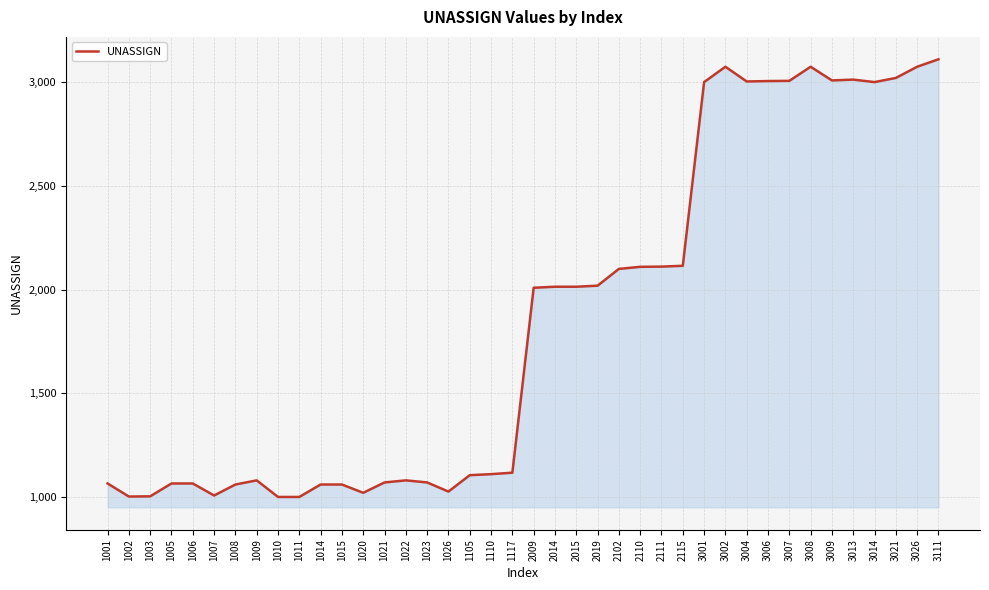

How many series are shown in this chart?

1